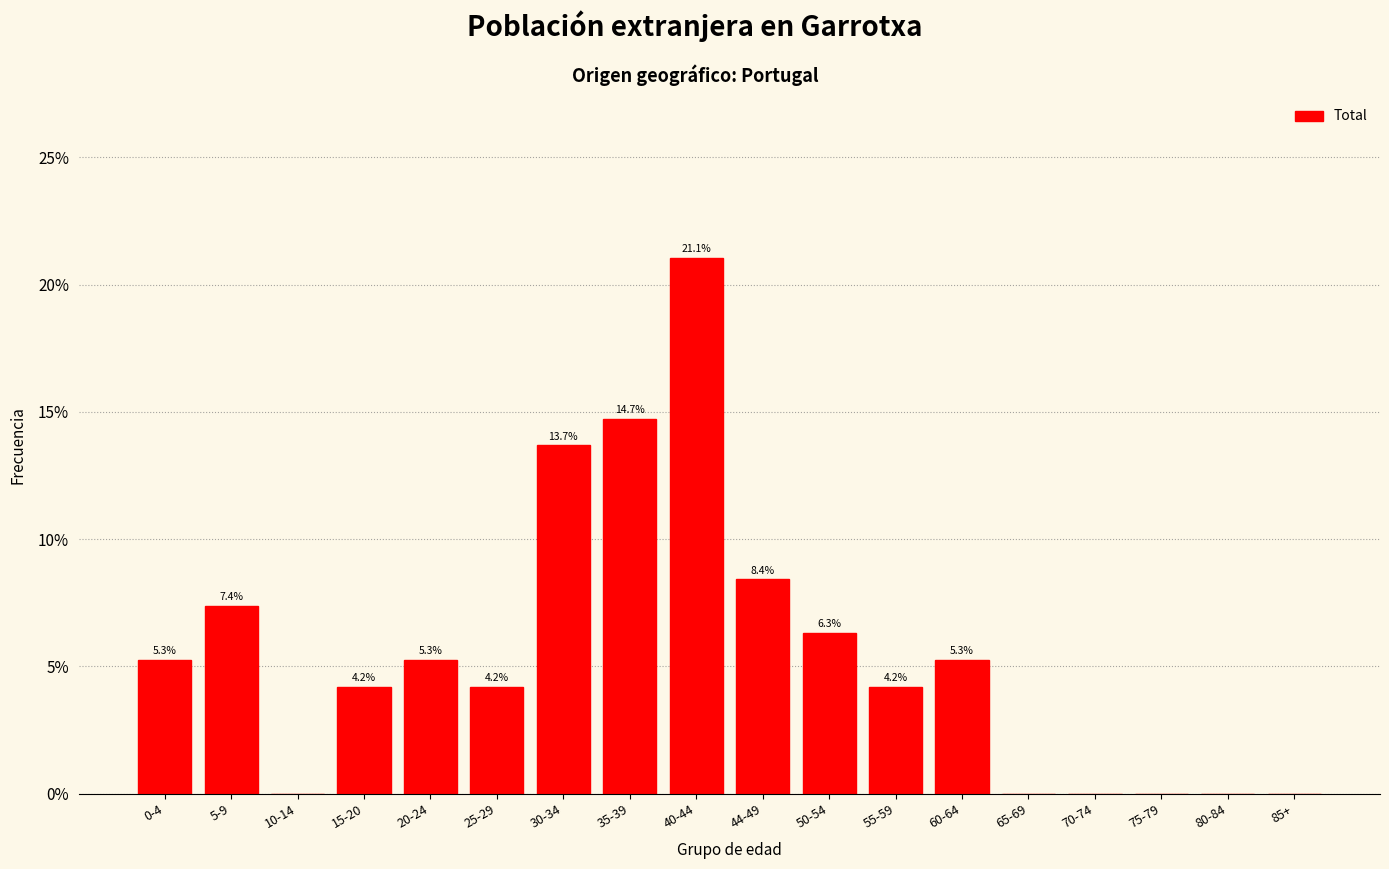

Reading left to right, list all the values displayed in this chart.

0-4=5.3	5-9=7.4	10-14=0.0	15-20=4.2	20-24=5.3	25-29=4.2	30-34=13.7	35-39=14.7	40-44=21.1	44-49=8.4	50-54=6.3	55-59=4.2	60-64=5.3	65-69=0.0	70-74=0.0	75-79=0.0	80-84=0.0	85+=0.0